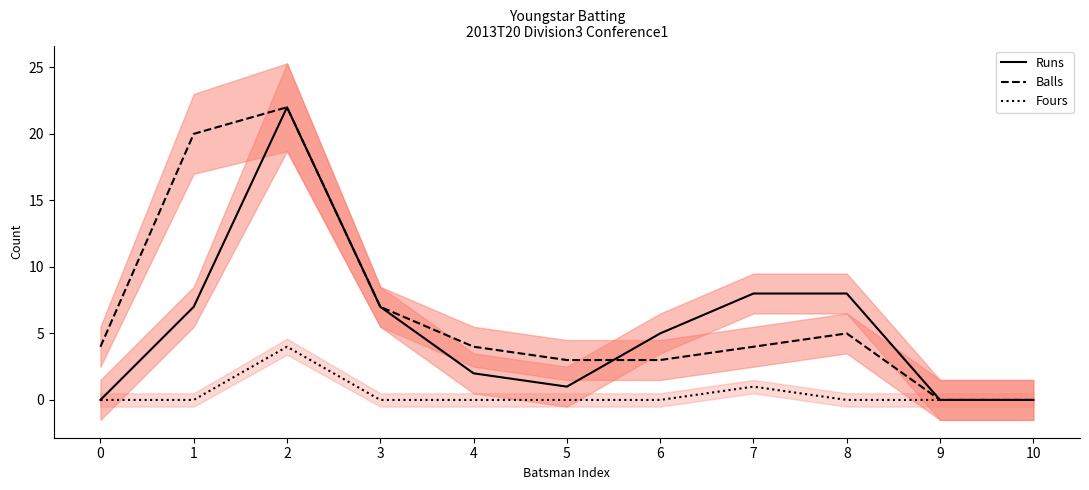

The value of Runs at 8 is 6. True or false?

False